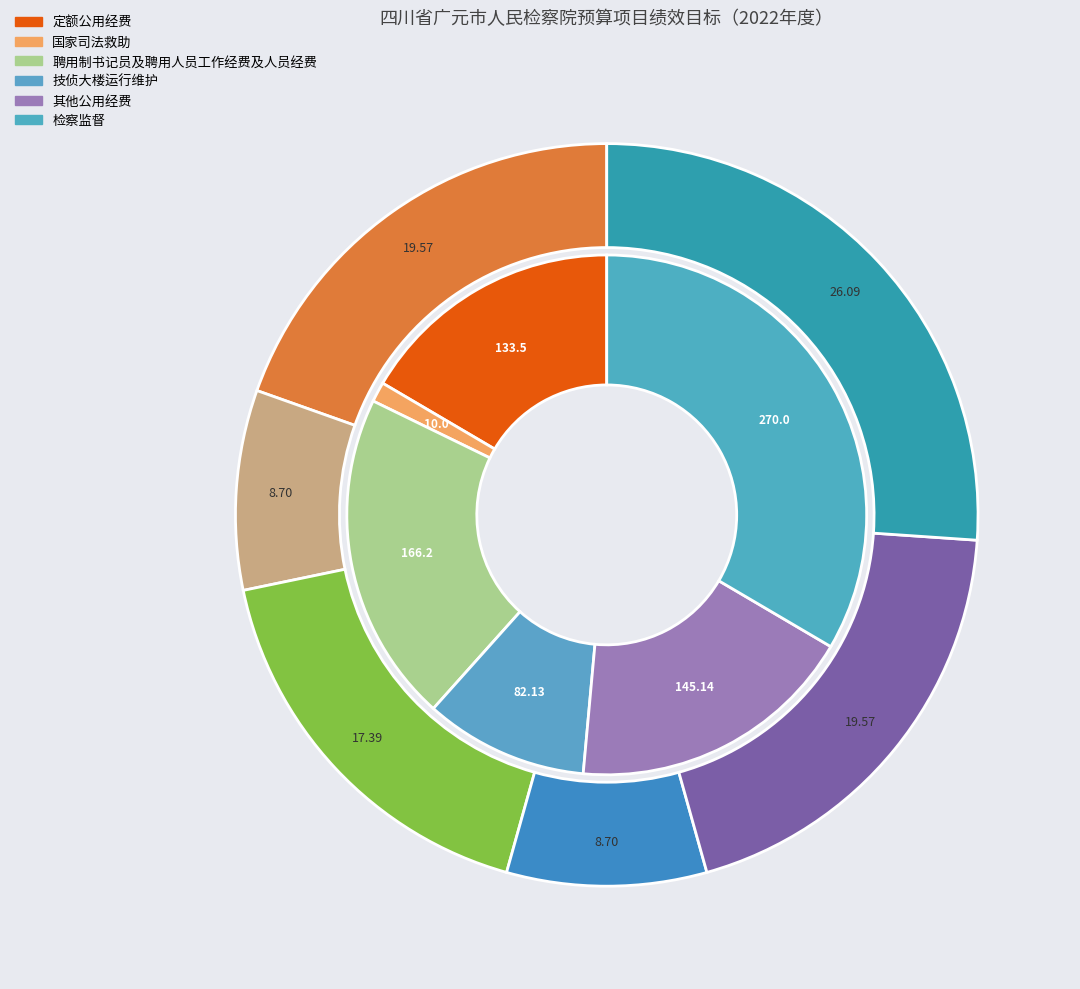

Count the number of slices in the pie.

3